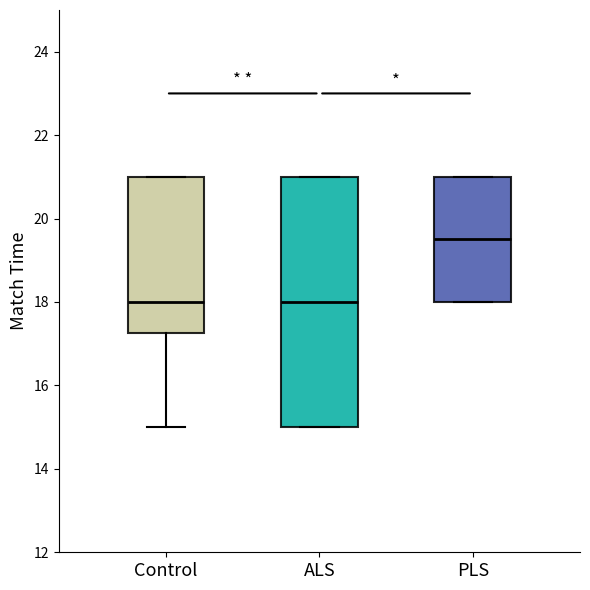

Where does the median line of the box for PLS sit on the y-axis? The values are not printed on the chart, so give them approximately, as read against the axis.

19.6